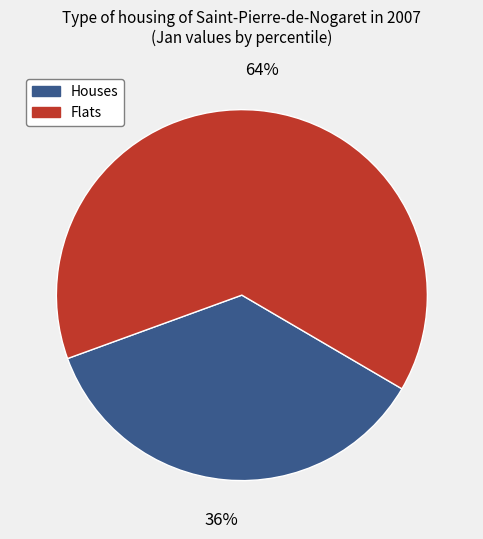

Is there any slice that represents more than half of the pie?

Yes